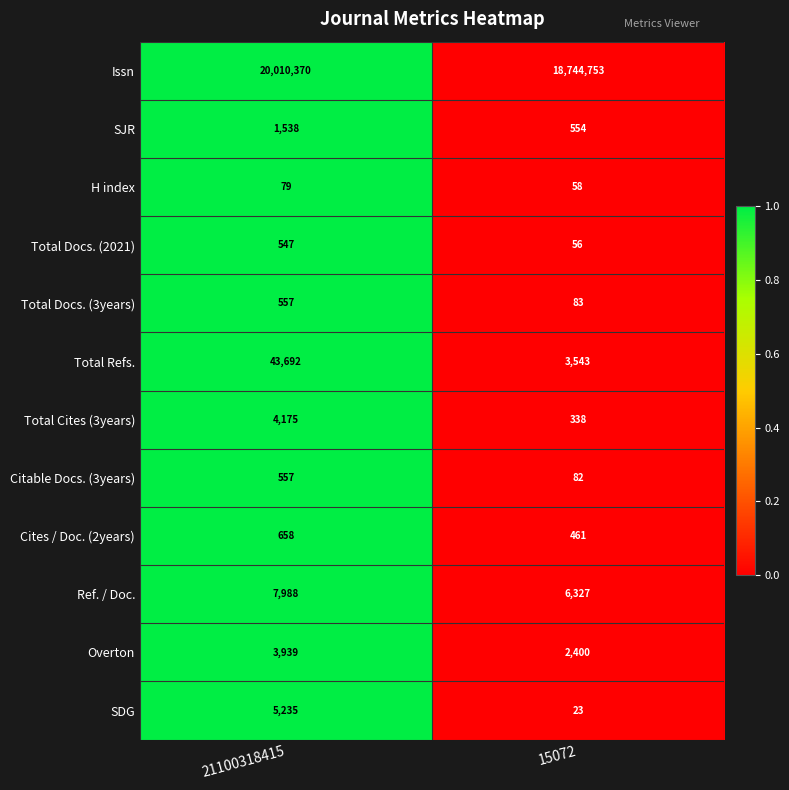

At which category is the sum across all series the highest?

21100318415